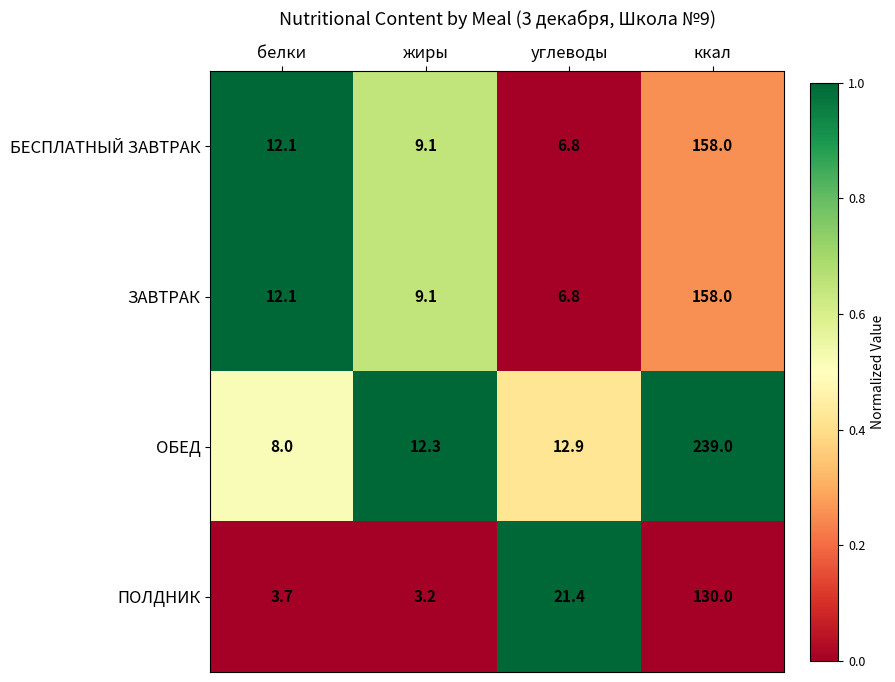

Rank the categories by ПОЛДНИК value from highest to lowest.

ккал, углеводы, белки, жиры